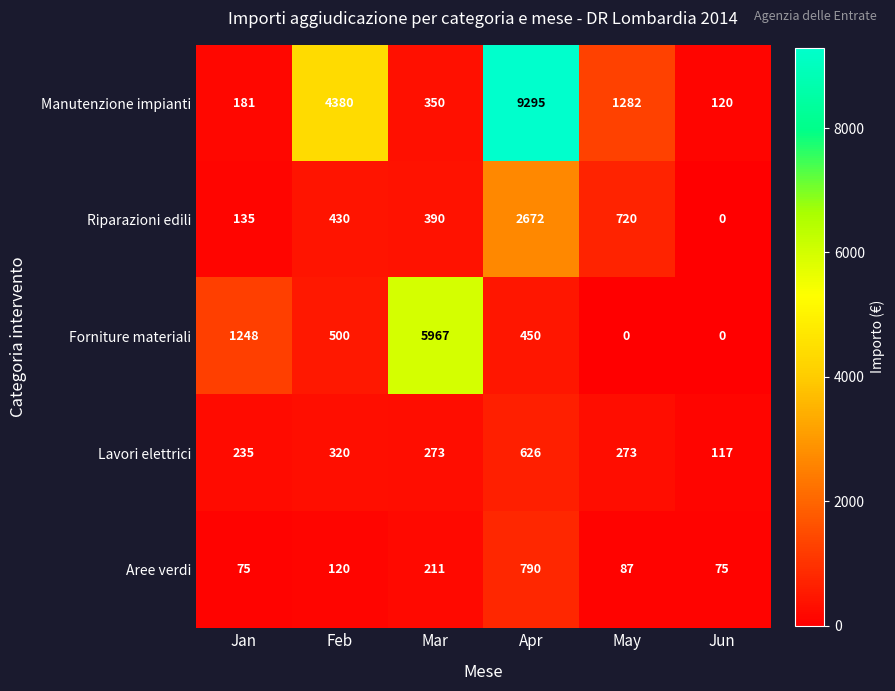

Is the value of Forniture materiali at Apr greater than the value of Manutenzione impianti at Apr?

No